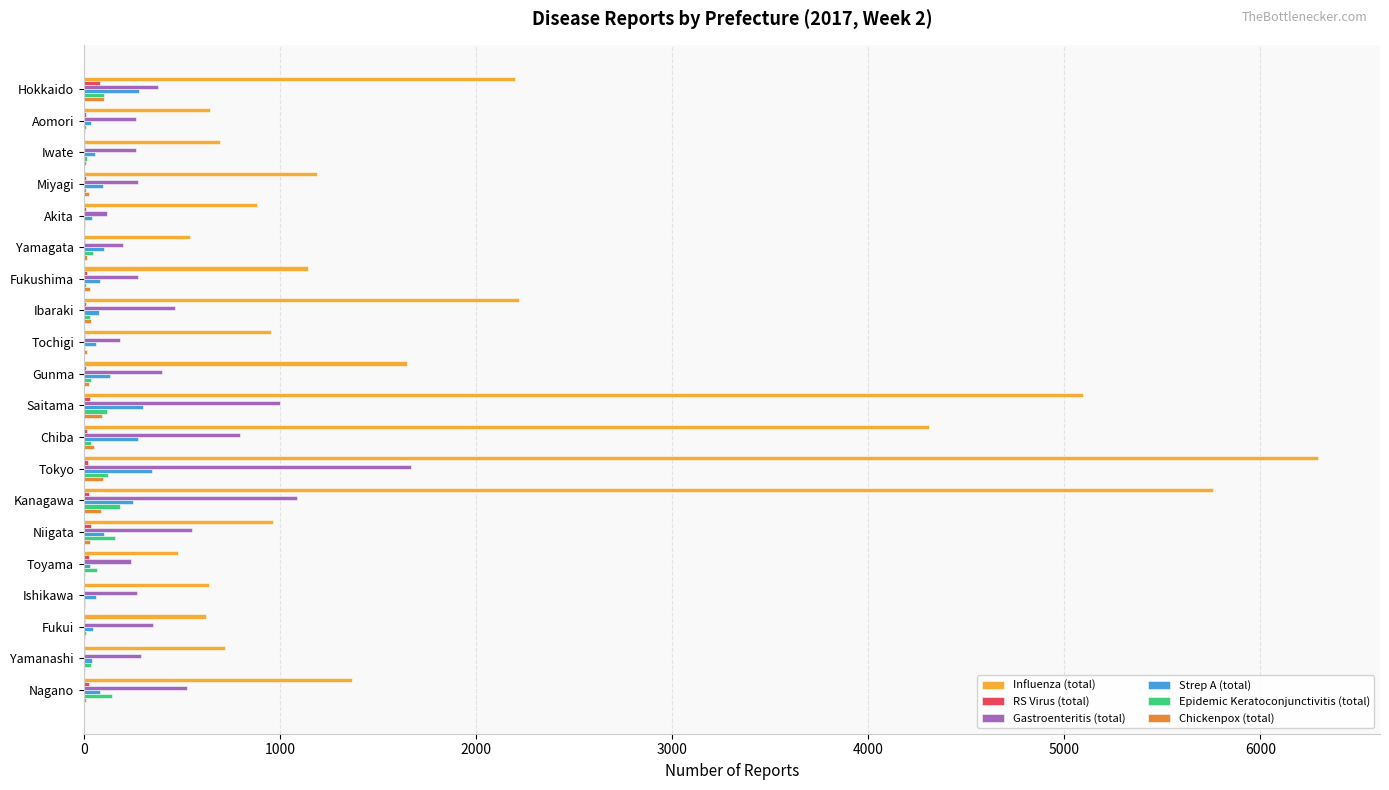

Which category has the highest value across all series?

Tokyo